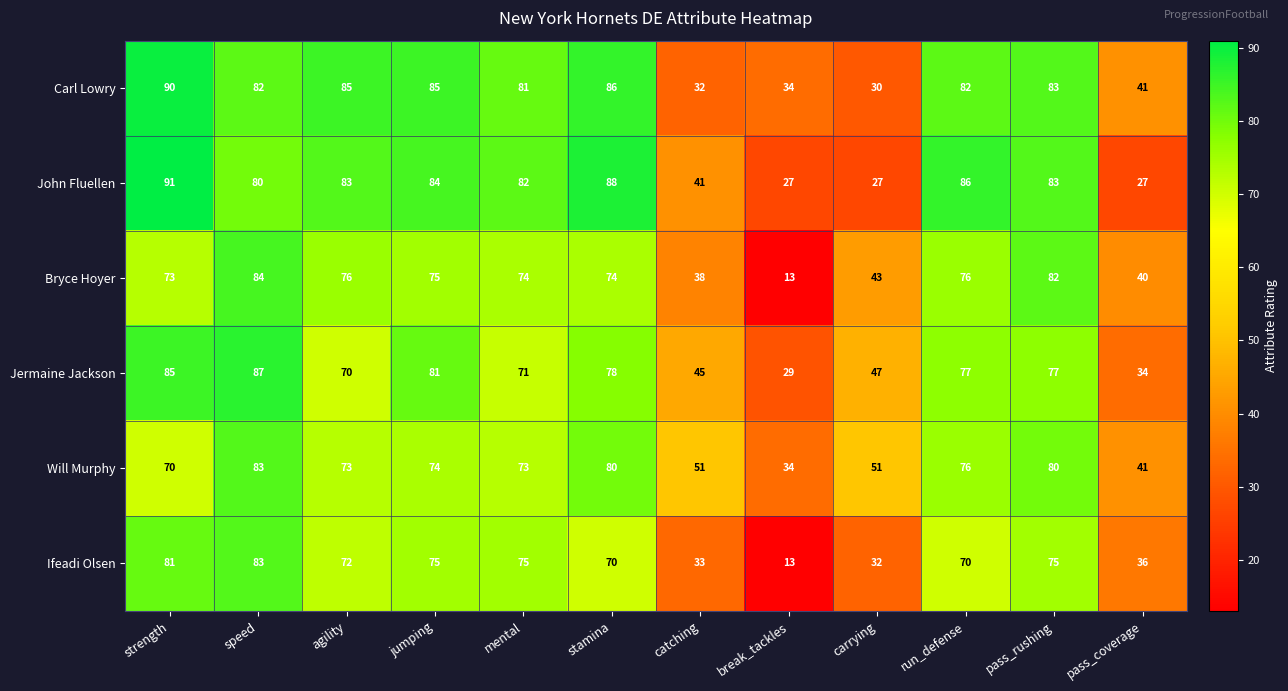

How many data points does each series have?

12